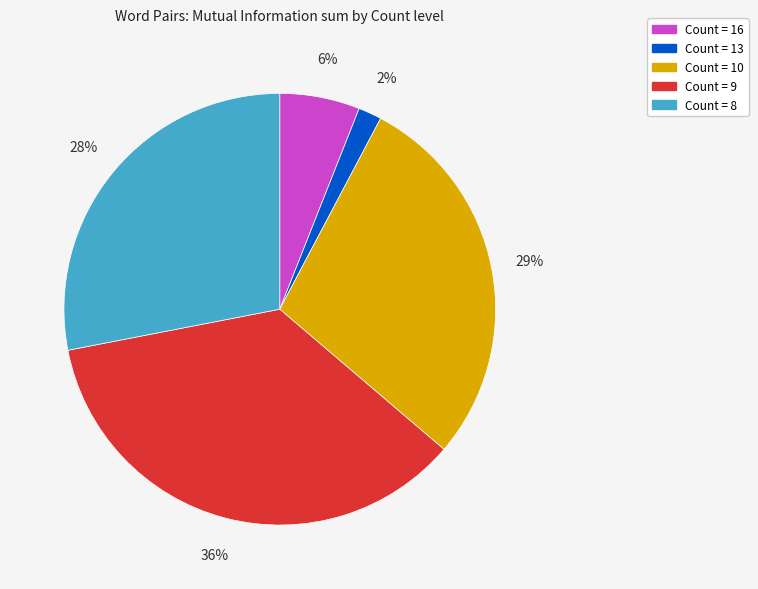

To the nearest percent, what is the average slice percentage?

20%